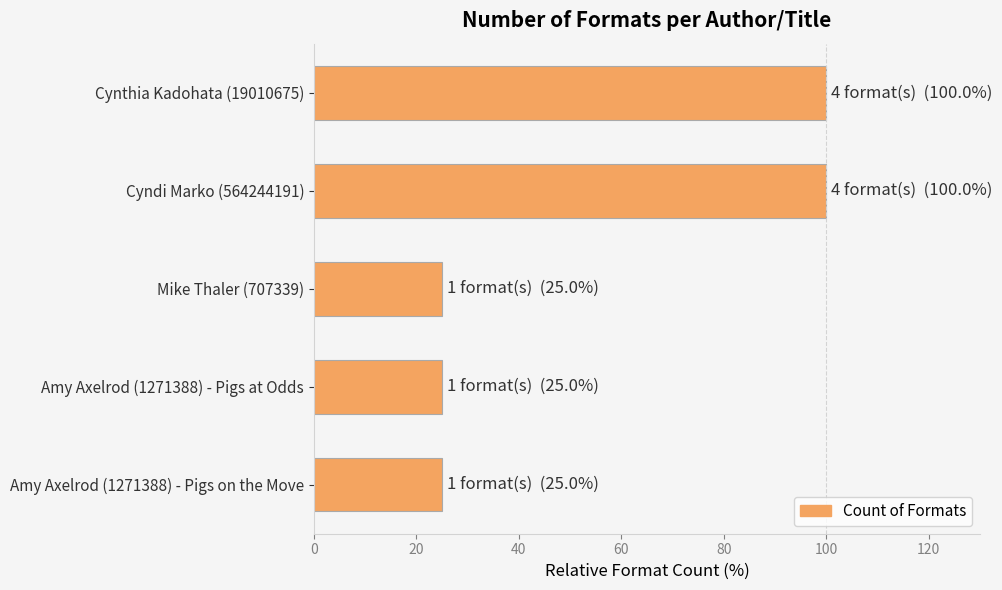

The chart shows a value of 14 at Mike Thaler (707339). True or false?

False